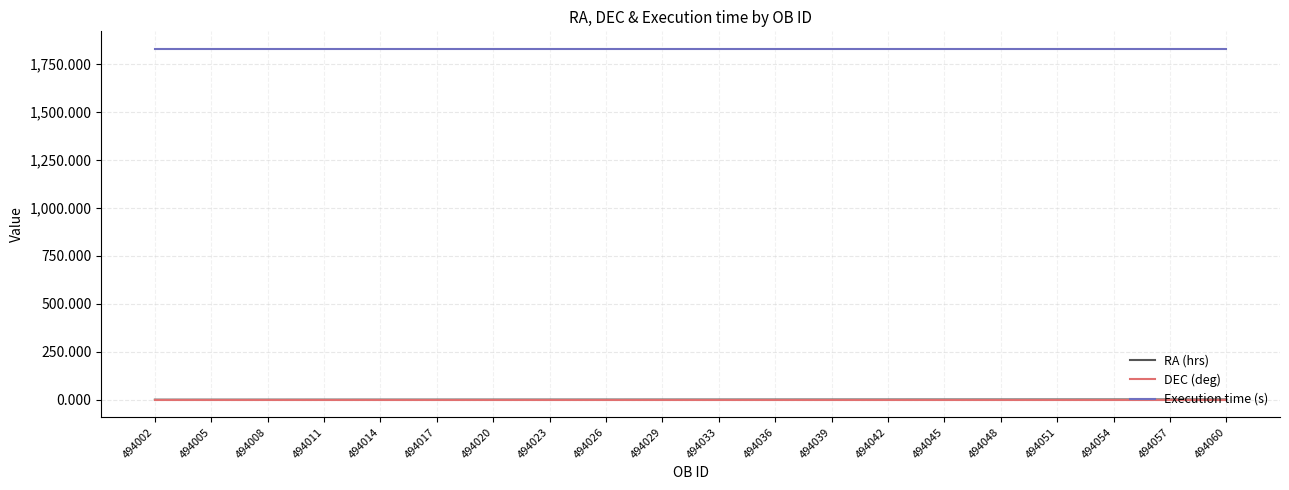

Which series has the largest total across all categories?

Execution time (s)